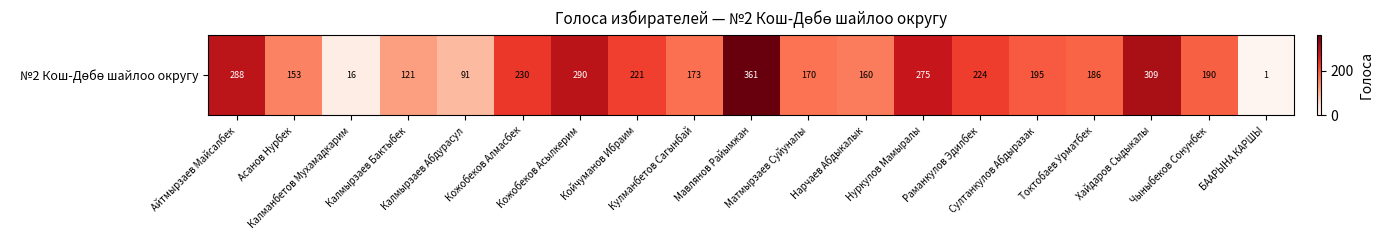

Which has a higher value, Асанов Нурбек or Султанкулов Абдыразак?

Султанкулов Абдыразак